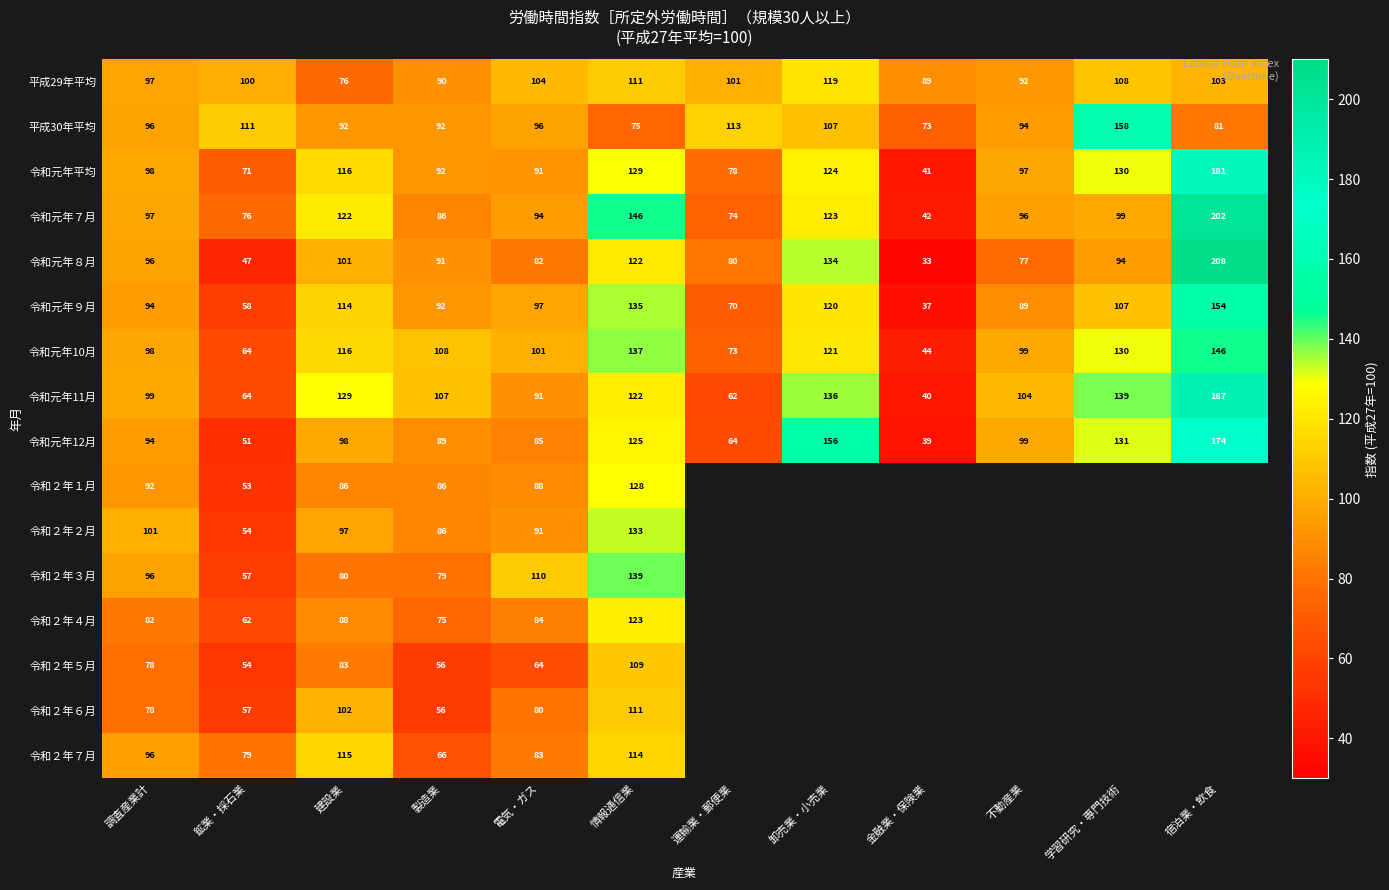

Where is 令和元年11月 nearest to the value 113?

製造業